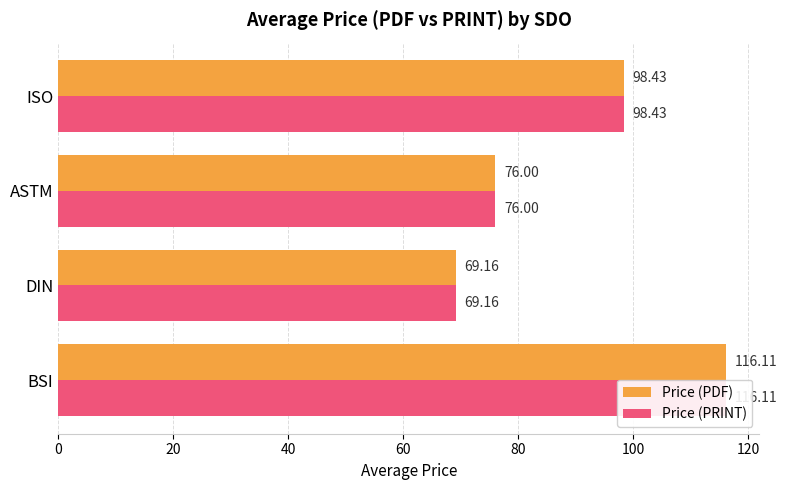

What is the difference between the second highest and second lowest values in the Price (PRINT) series?

22.4